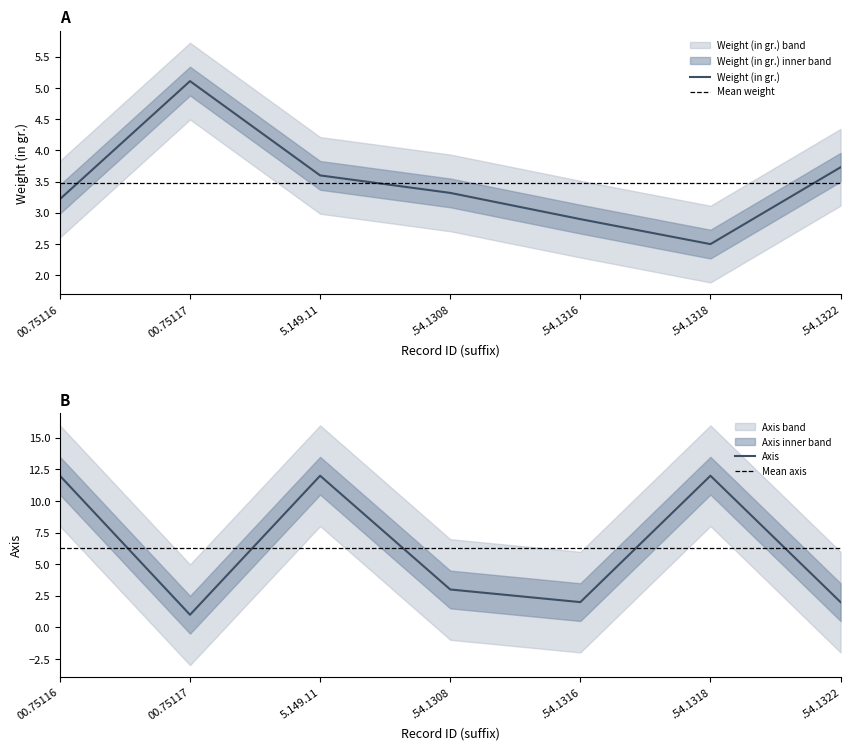

What is the difference between the second highest and second lowest values in the Axis series?

10